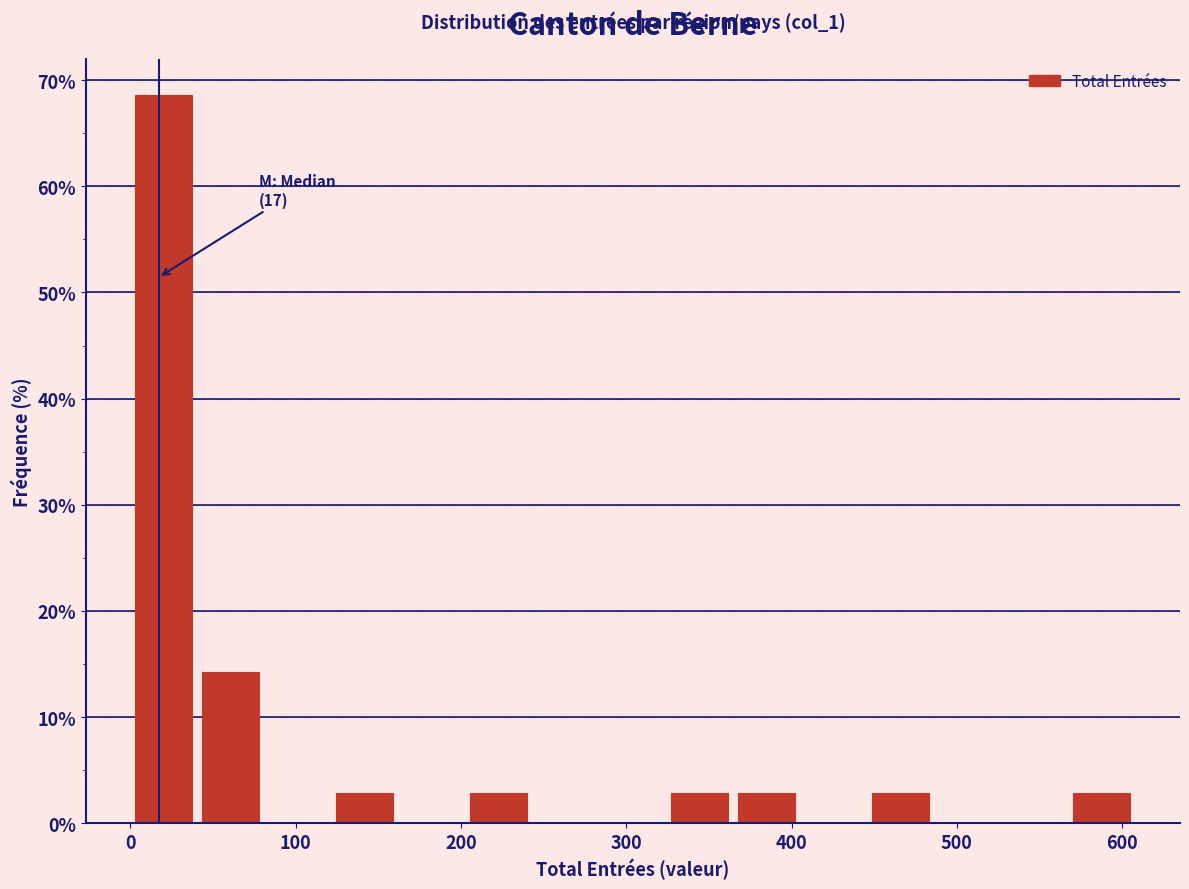

Which range on the x-axis has the tallest bar?

0 to 40